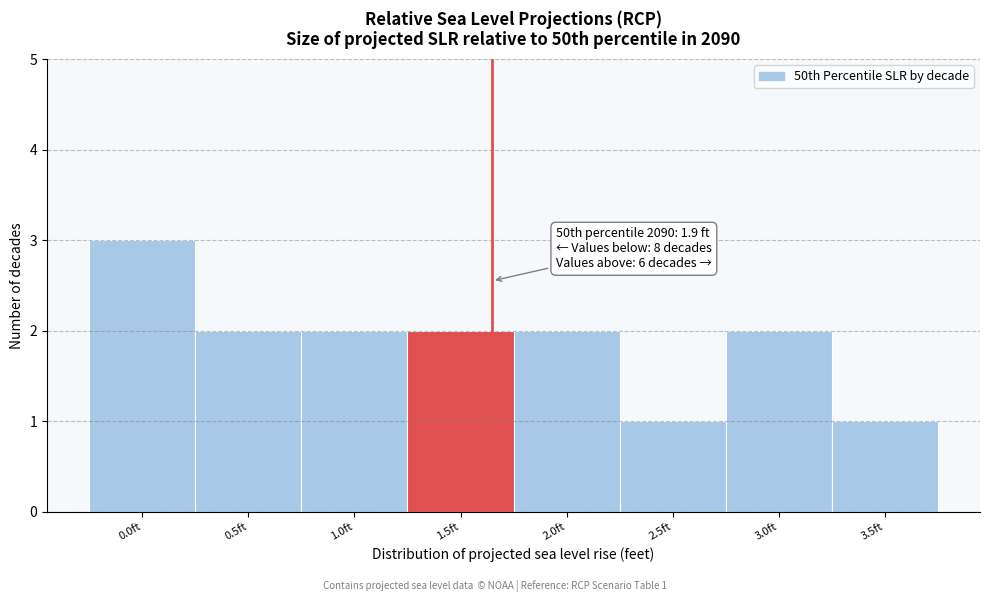

Reading left to right, list all the values displayed in this chart.

3	2	2	2	2	1	2	1